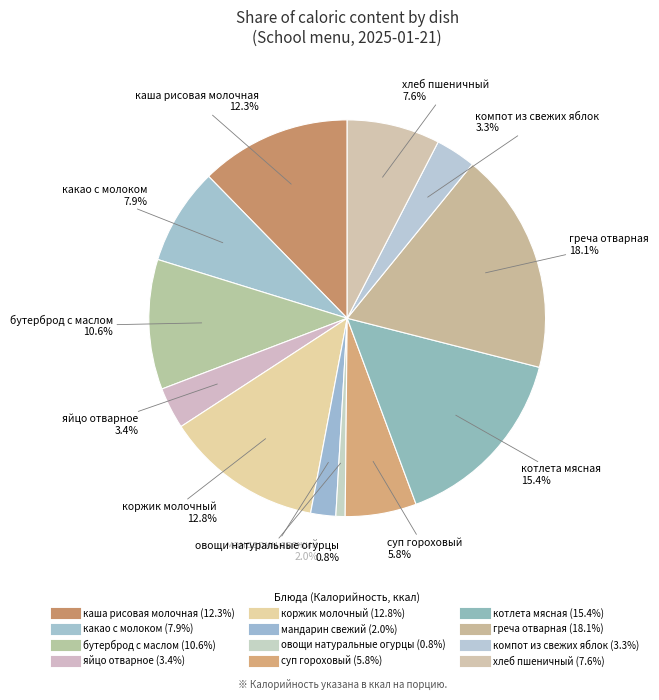

Which category has the biggest portion of the pie?

греча отварная